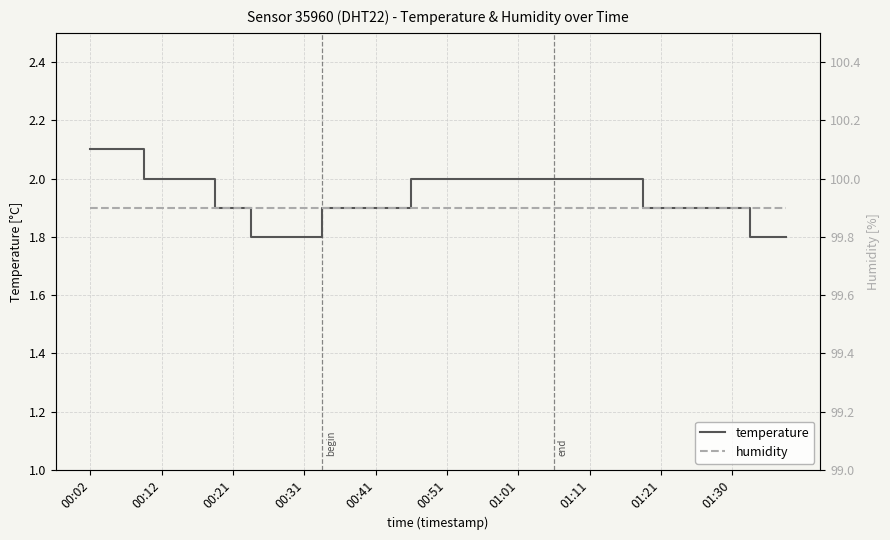

The humidity series shows 99.9 at 00:02. True or false?

True